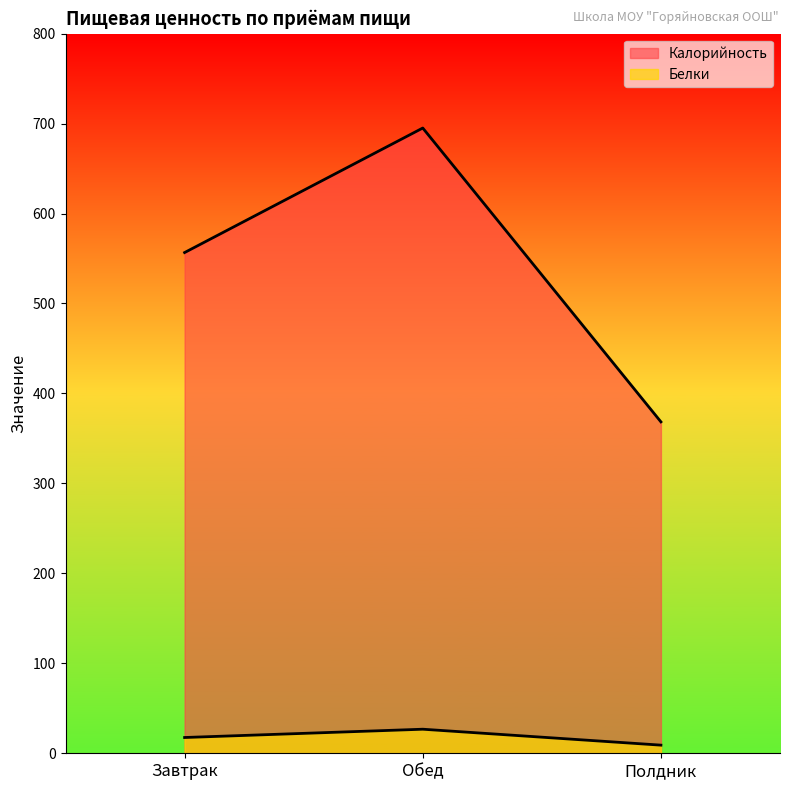

Reading left to right, extract all data points from this chart.

Калорийность: 556.6	695.1	368.4
Белки: 17.5	26.8	9.0